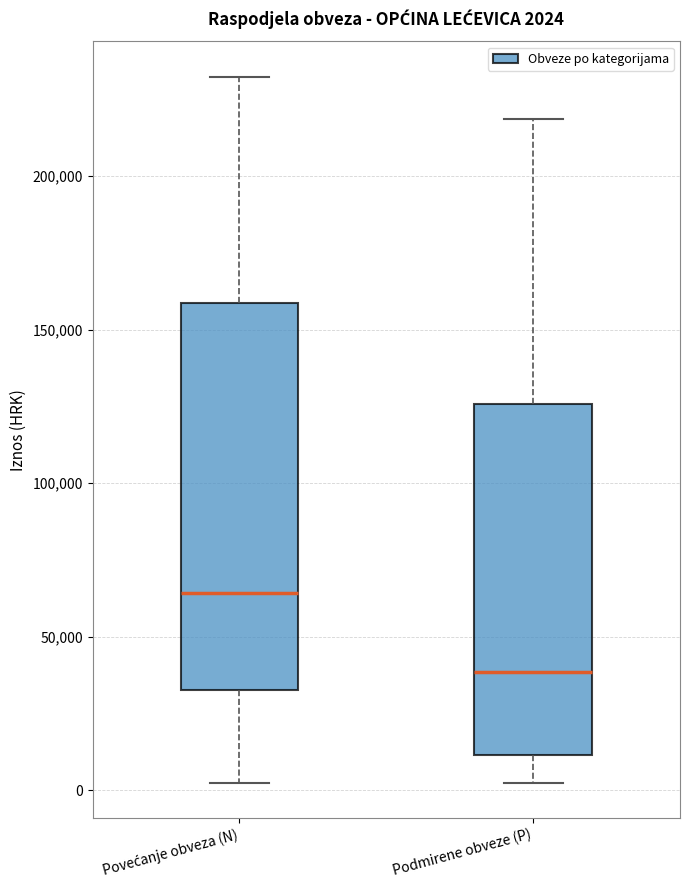

Which box's median line is the lowest?

Podmirene obveze (P)